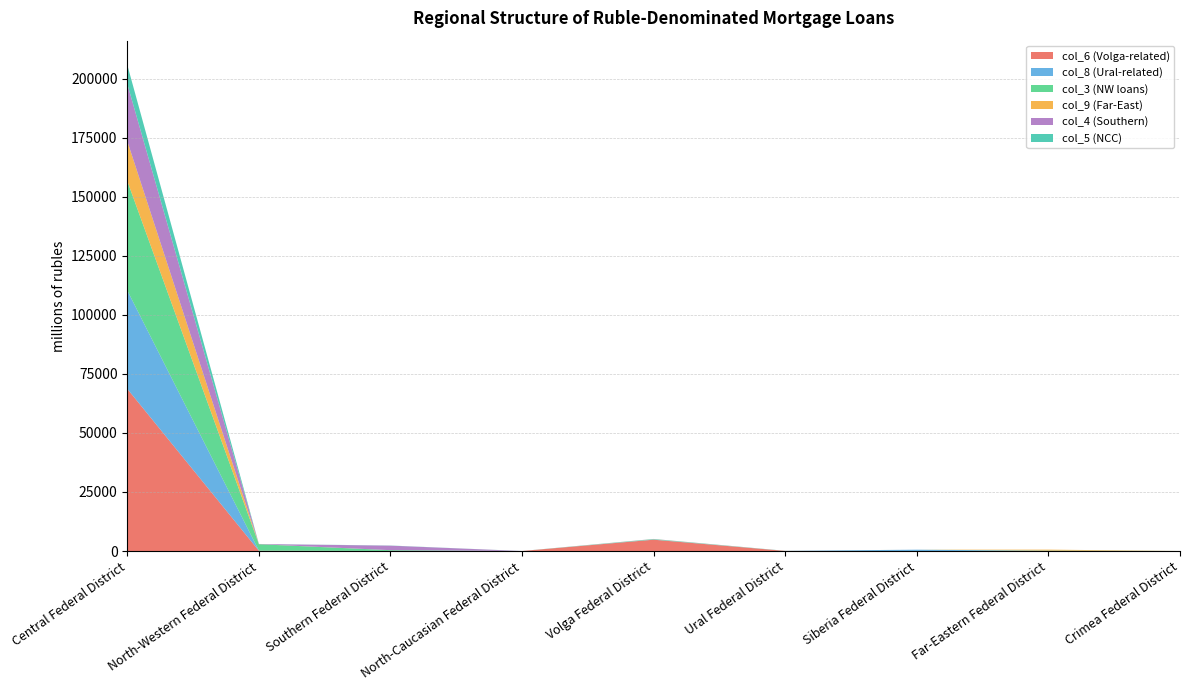

Reading left to right, what are all the values shown in this chart?

col_6 (68637, 107, ...): Central Federal District=68637	North-Western Federal District=107	Southern Federal District=12	North-Caucasian Federal District=0	Volga Federal District=4786	Ural Federal District=32	Siberia Federal District=5	Far-Eastern Federal District=11	Crimea Federal District=2
col_8 (41650, 41, ...): Central Federal District=41650	North-Western Federal District=41	Southern Federal District=8	North-Caucasian Federal District=0	Volga Federal District=90	Ural Federal District=23	Siberia Federal District=551	Far-Eastern Federal District=83	Crimea Federal District=3
col_3 (46344, 2728, ...): Central Federal District=46344	North-Western Federal District=2728	Southern Federal District=327	North-Caucasian Federal District=0	Volga Federal District=172	Ural Federal District=23	Siberia Federal District=1	Far-Eastern Federal District=93	Crimea Federal District=2
col_9 (16865, 32, ...): Central Federal District=16865	North-Western Federal District=32	Southern Federal District=7	North-Caucasian Federal District=0	Volga Federal District=8	Ural Federal District=4	Siberia Federal District=2	Far-Eastern Federal District=396	Crimea Federal District=1
col_4 (24231, 51, ...): Central Federal District=24231	North-Western Federal District=51	Southern Federal District=1911	North-Caucasian Federal District=0	Volga Federal District=46	Ural Federal District=10	Siberia Federal District=0	Far-Eastern Federal District=0	Crimea Federal District=2
col_5 (8065, 24, ...): Central Federal District=8065	North-Western Federal District=24	Southern Federal District=62	North-Caucasian Federal District=12	Volga Federal District=6	Ural Federal District=1	Siberia Federal District=0	Far-Eastern Federal District=1	Crimea Federal District=0